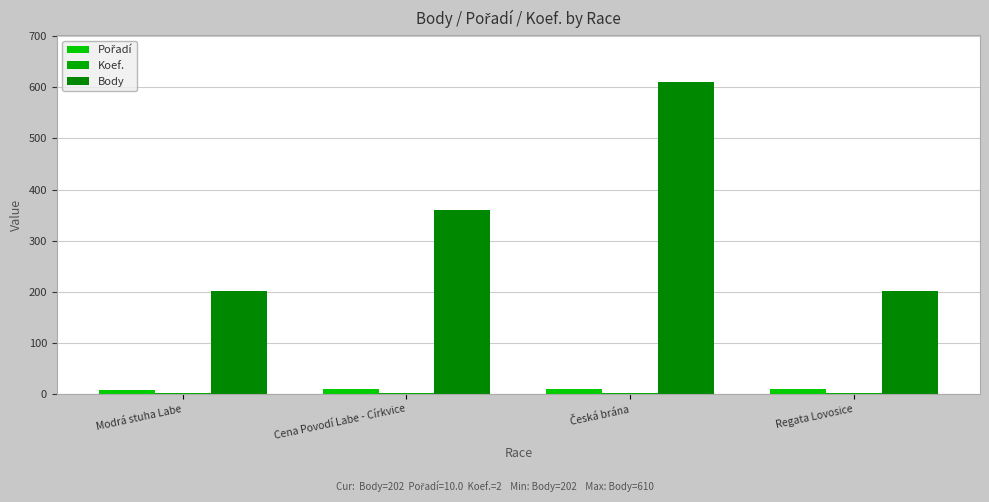

The Koef. series shows 2 at Modrá stuha Labe. True or false?

True